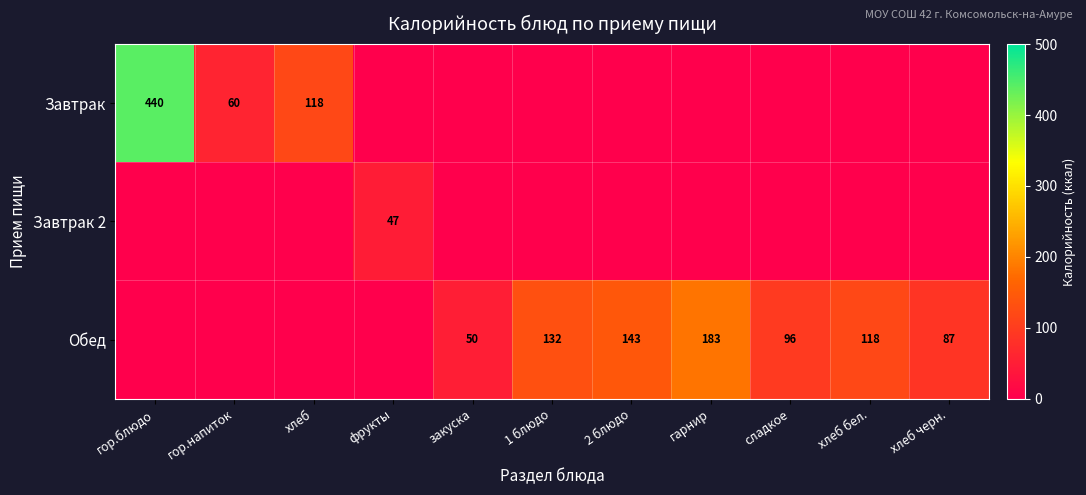

The Обед series shows 304 at гарнир. True or false?

False